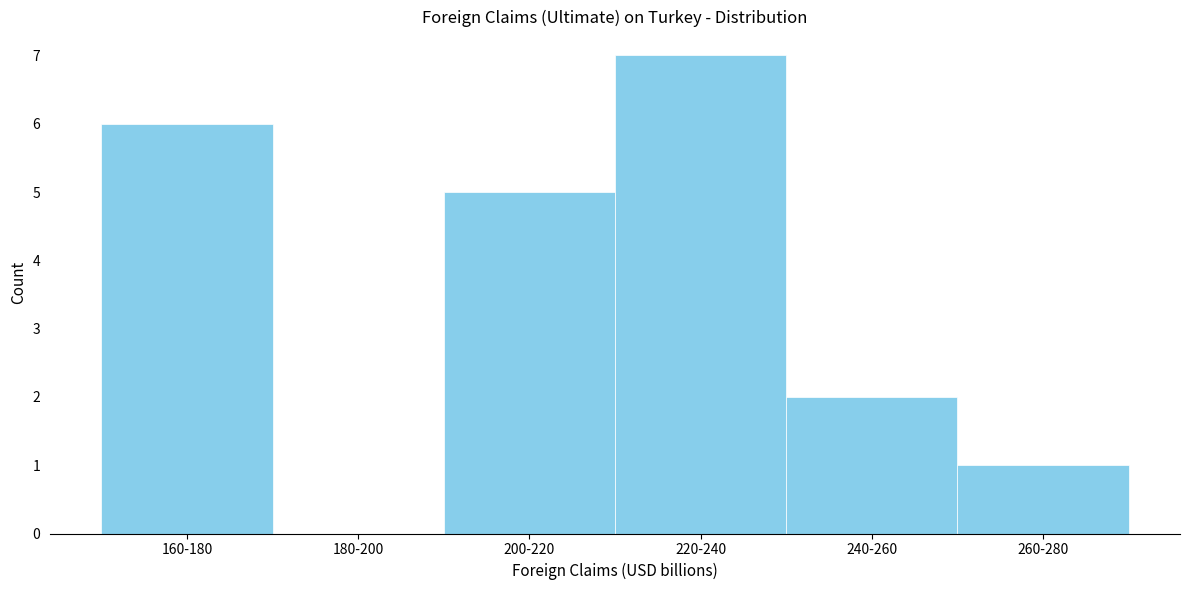

Reading left to right, transcribe all the data shown in this chart.

160-180=6	180-200=0	200-220=5	220-240=7	240-260=2	260-280=1